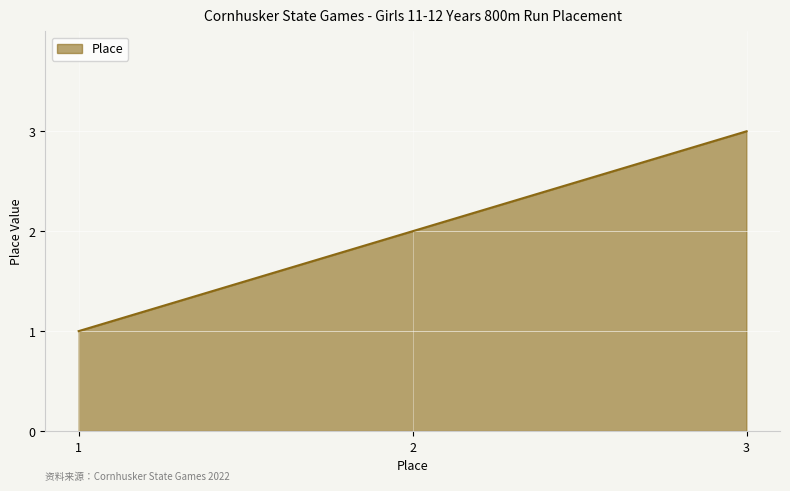

The value at 3 is 5. True or false?

False